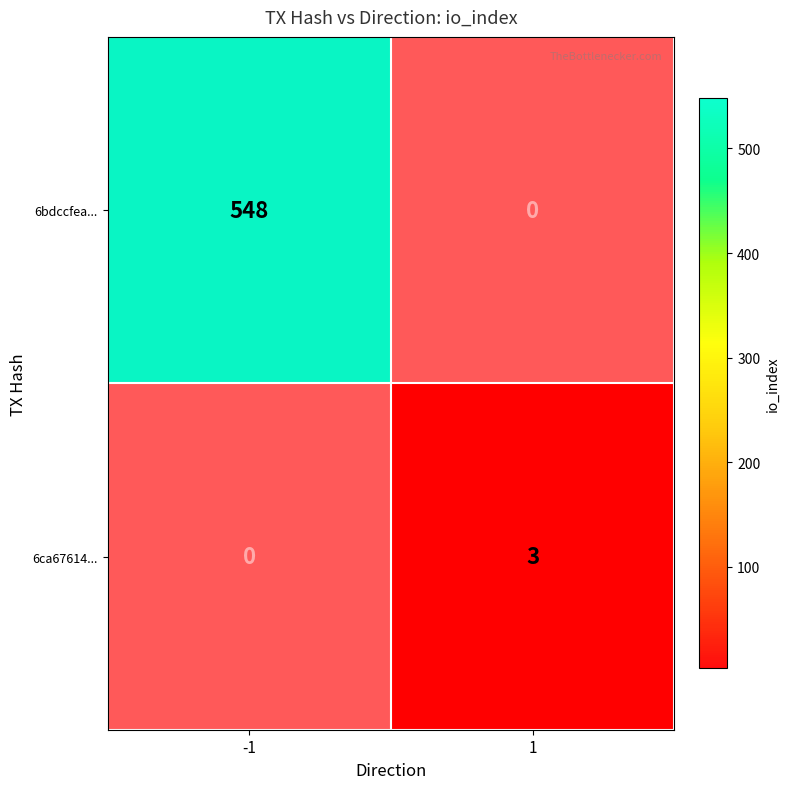

At how many categories does at least one series exceed 223?

1